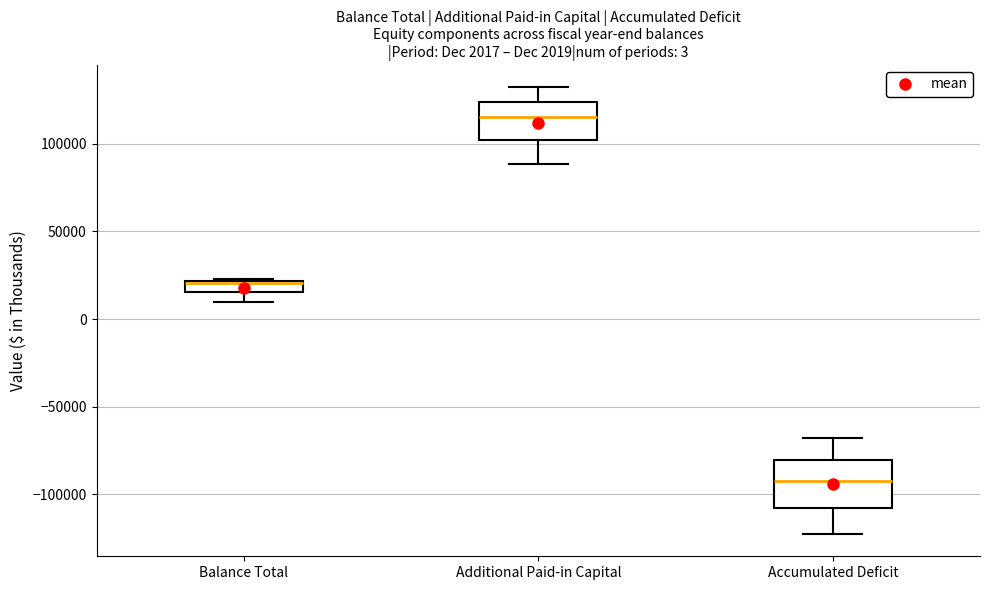

Which box is the tallest, from its lower edge to its upper edge?

Accumulated Deficit